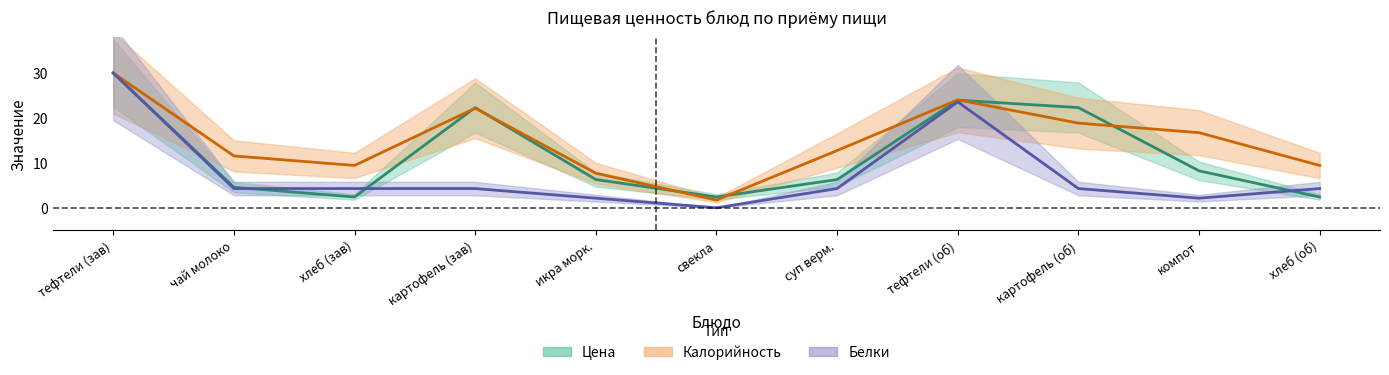

The Калорийность series shows 2.6 at чай молоко. True or false?

False